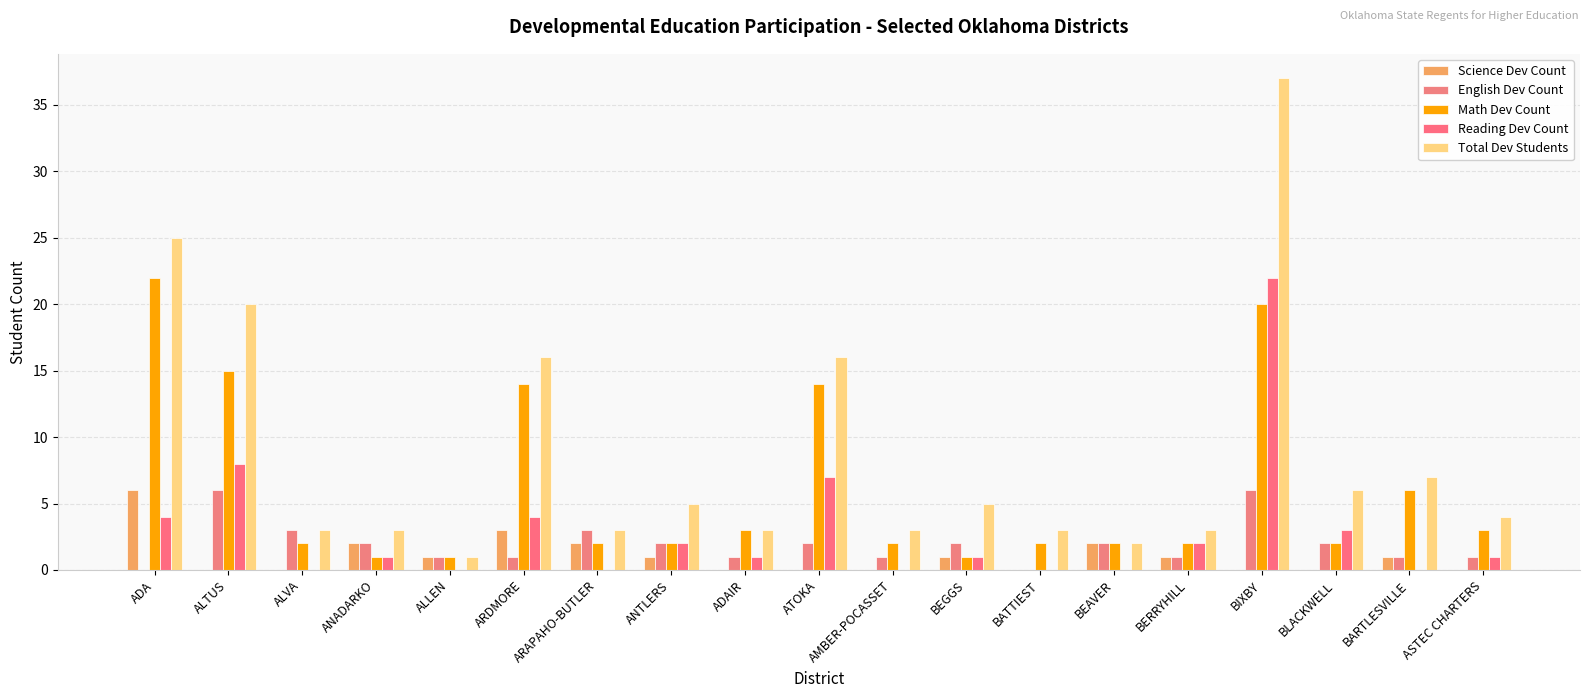

What is the maximum value shown in the chart?

37